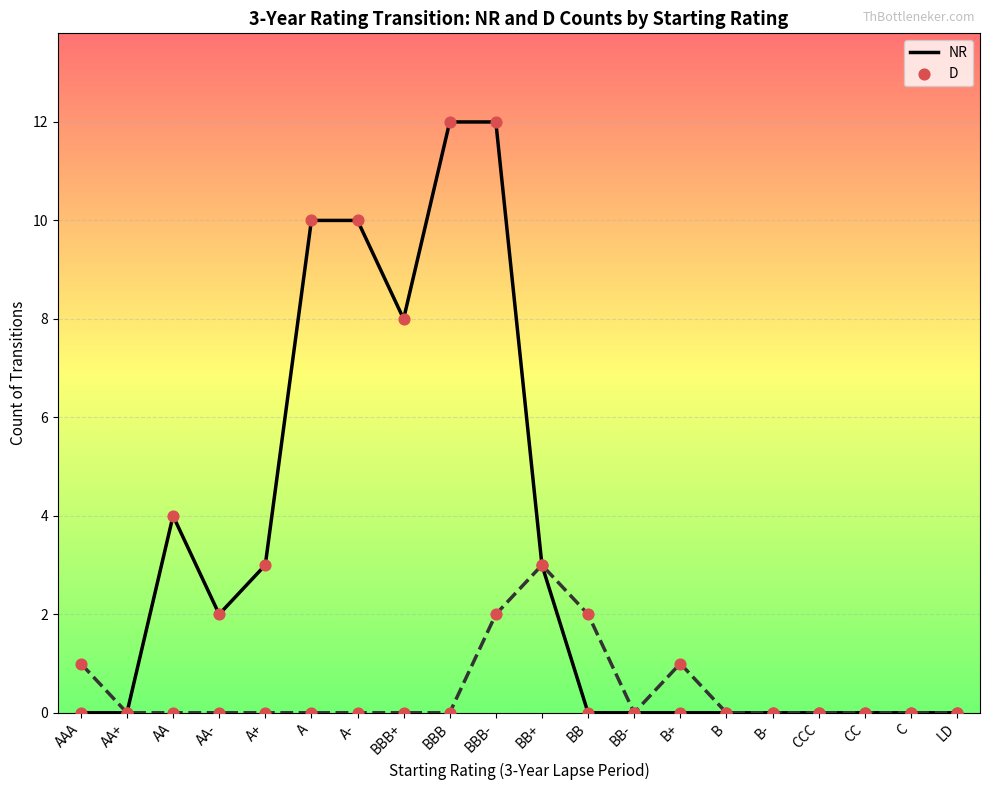

What are all the series names shown in the legend?

NR, D